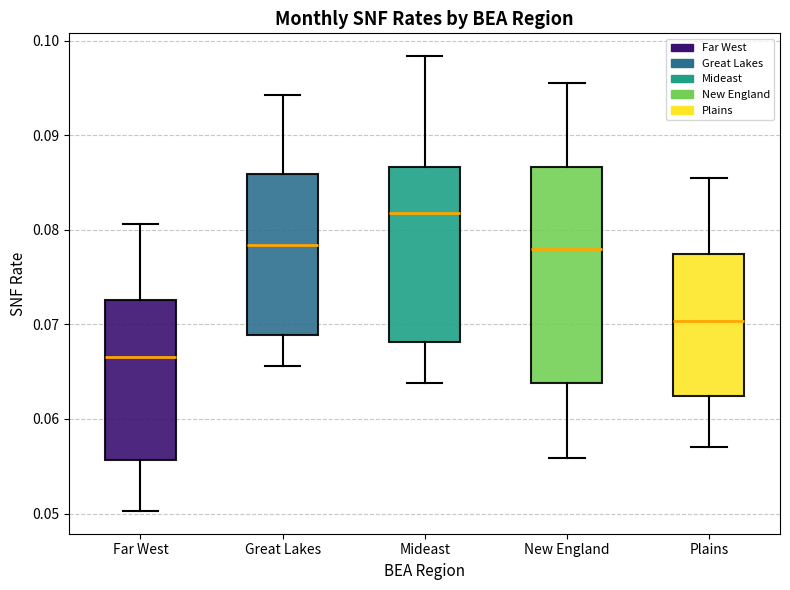

Reading left to right, transcribe this box plot: for each box, give where its median line is, the range the box spans, and where its two whiskers end, as read against the y-axis. The values are not printed on the chart, so give them approximately, as read against the axis.

Far West: median 0.067, box 0.056 to 0.073, whiskers 0.050 to 0.081
Great Lakes: median 0.078, box 0.069 to 0.086, whiskers 0.066 to 0.094
Mideast: median 0.082, box 0.068 to 0.087, whiskers 0.064 to 0.098
New England: median 0.078, box 0.064 to 0.087, whiskers 0.056 to 0.096
Plains: median 0.070, box 0.062 to 0.077, whiskers 0.057 to 0.085